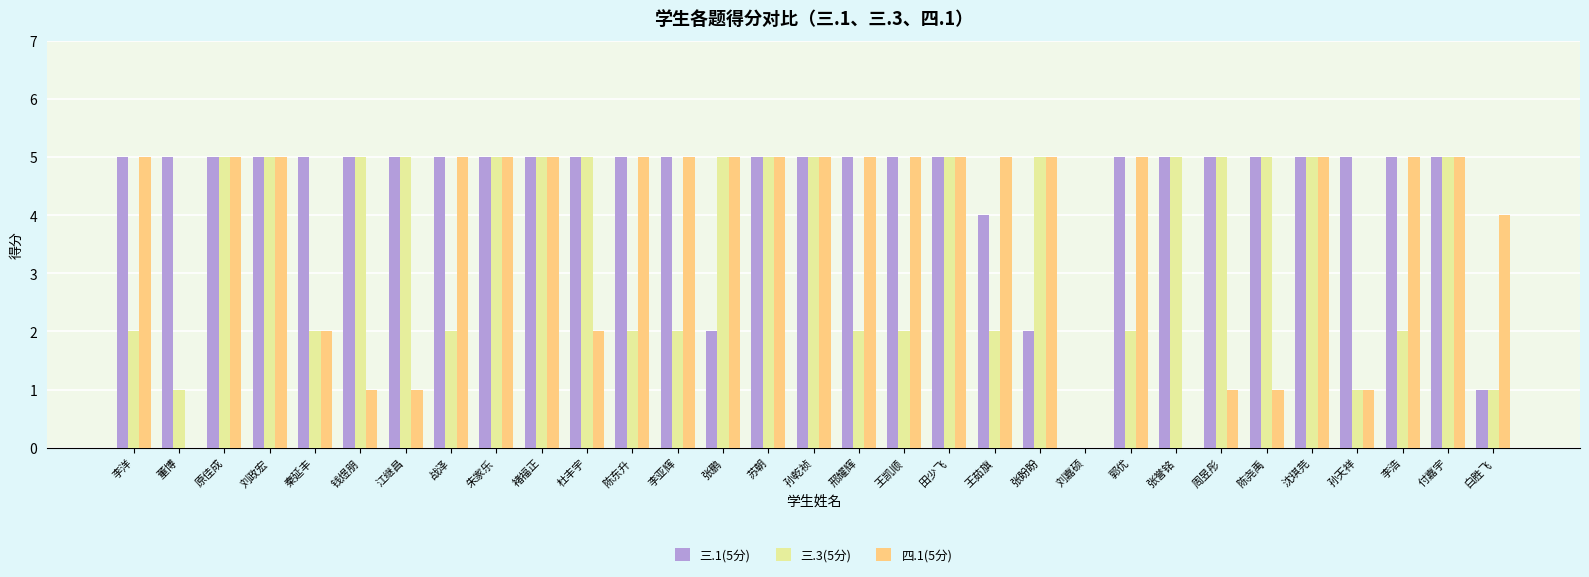

True or false: 四.1(5分) has a value of 8 at 王凯顺.

False